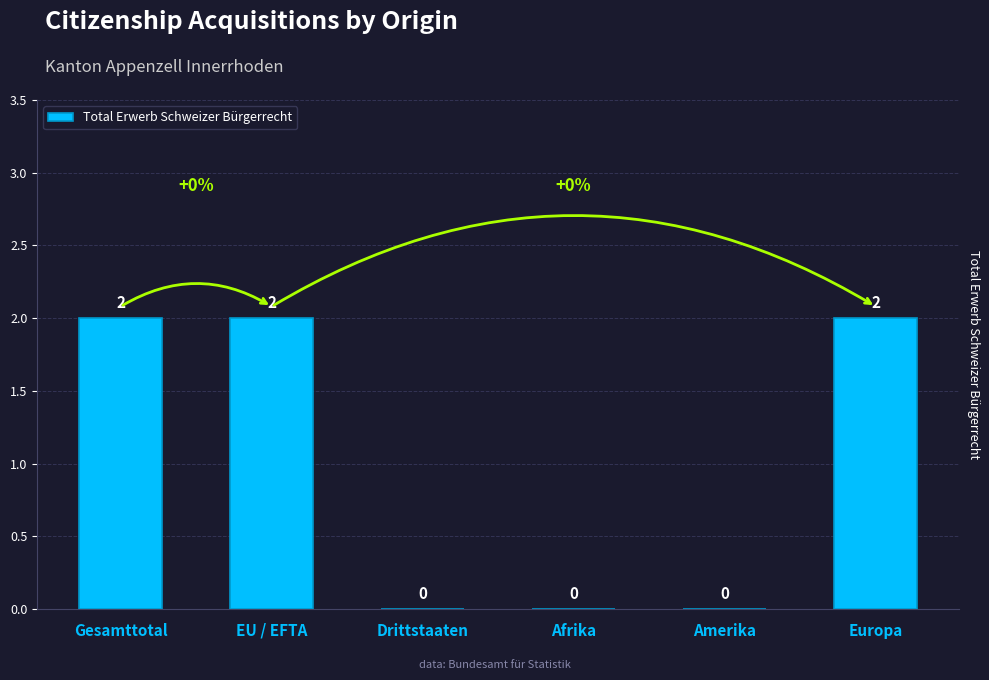

Count the values in the range 0 to 2.

6